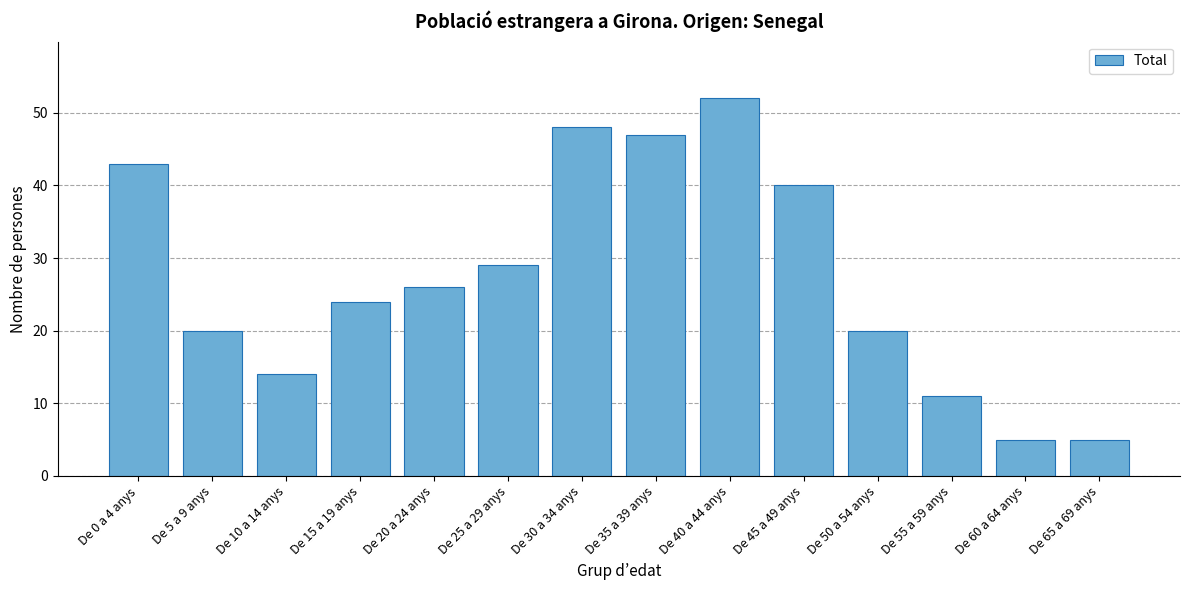

Reading left to right, list all the values displayed in this chart.

43	20	14	24	26	29	48	47	52	40	20	11	5	5